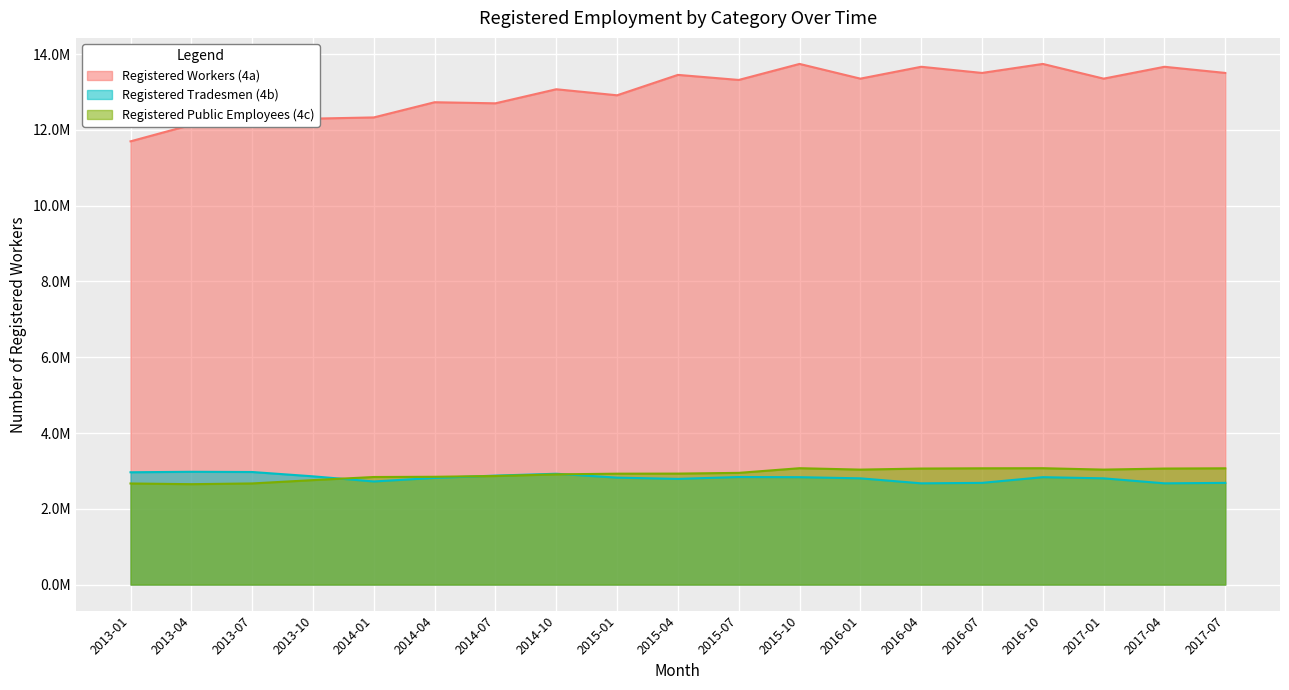

What is the sum of the Registered Public Employees (4c) values at 2015-10 and 2014-01?

5909893